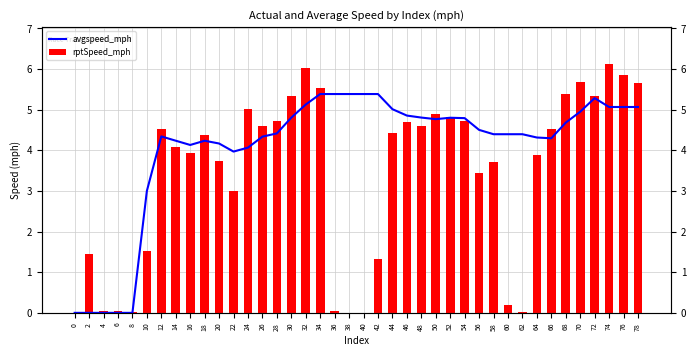

At which category is the sum across all series the highest?

74